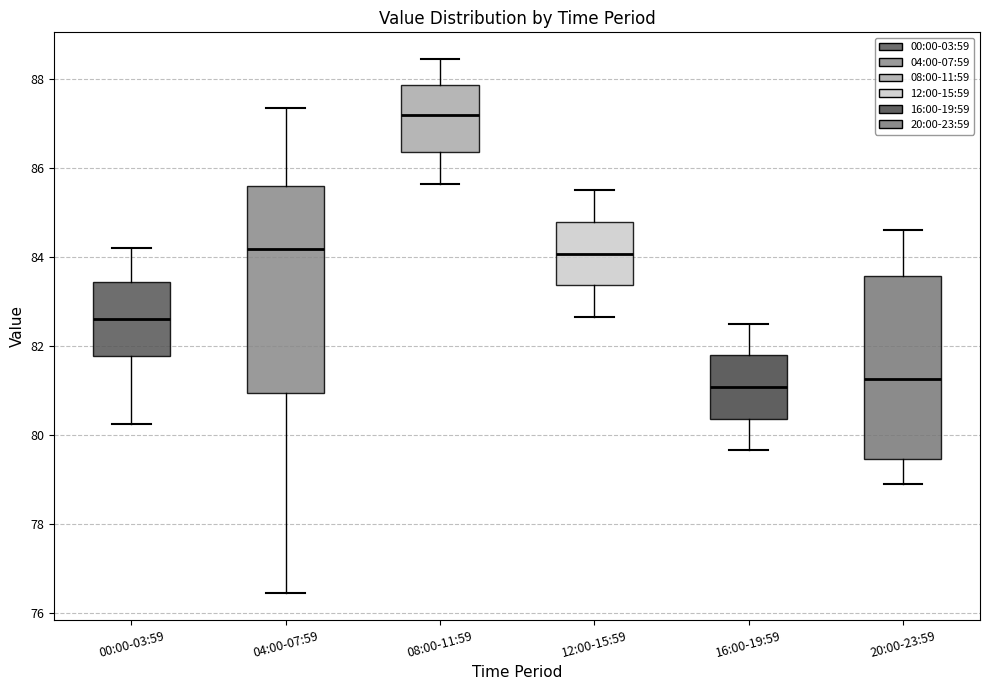

Where does the upper whisker of the box for 12:00-15:59 end on the y-axis? The values are not printed on the chart, so give them approximately, as read against the axis.

85.6